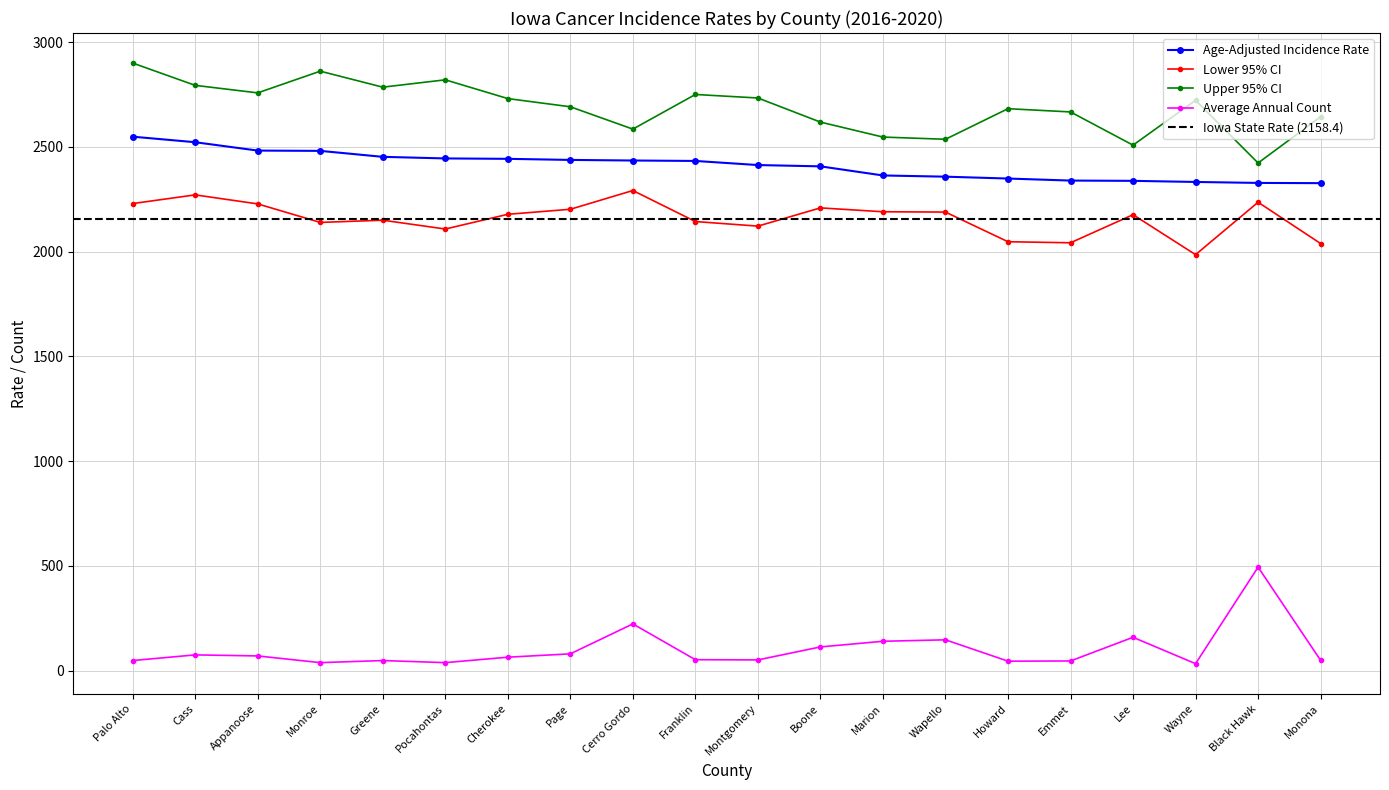

Reading left to right, what are all the values shown in this chart?

Age-Adjusted Incidence Rate: 2549.2	2522.7	2482.8	2481.4	2452.9	2445.3	2443.4	2438.2	2435.4	2433.3	2413.7	2407.5	2364.0	2358.2	2349.3	2339.6	2338.3	2333.0	2328.4	2327.3
Lower 95% CI: 2229.8	2271.3	2228.2	2139.8	2150.4	2108.3	2178.6	2202.6	2292.1	2144.0	2122.1	2209.2	2190.7	2189.2	2047.6	2042.6	2176.7	1985.9	2236.2	2039.0
Upper 95% CI: 2900.7	2794.2	2758.3	2861.9	2785.6	2820.6	2731.1	2691.9	2585.3	2750.7	2733.9	2618.8	2547.3	2536.8	2682.8	2667.3	2508.7	2722.8	2423.5	2644.2
Average Annual Count: 48.0	75.0	70.0	38.0	48.0	38.0	64.0	80.0	223.0	52.0	51.0	113.0	140.0	147.0	45.0	46.0	159.0	33.0	494.0	49.0